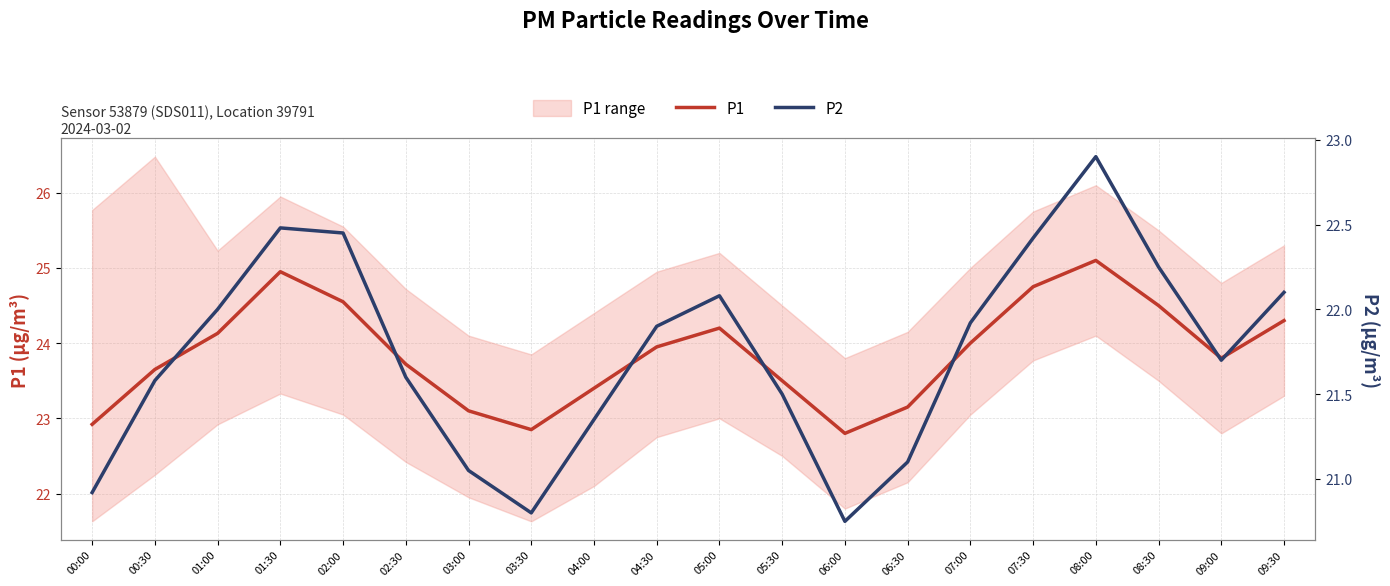

Rank the categories by P2 value from lowest to highest.

06:00, 03:30, 00:00, 03:00, 06:30, 04:00, 05:30, 00:30, 02:30, 09:00, 04:30, 07:00, 01:00, 05:00, 09:30, 08:30, 07:30, 02:00, 01:30, 08:00